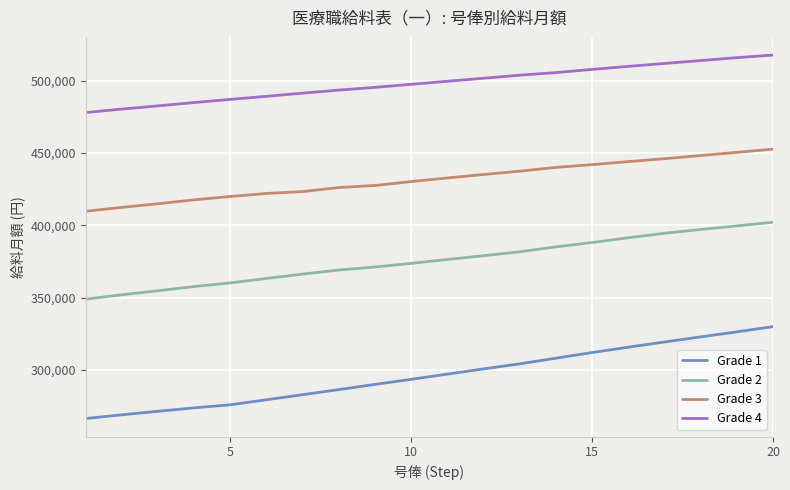

What is the maximum value for Grade 4?

517600